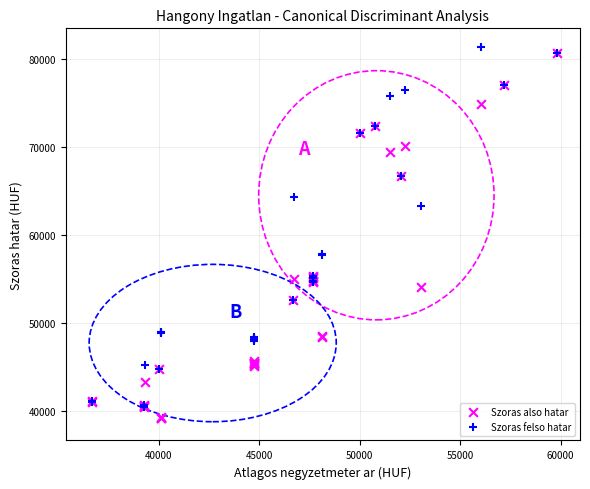

In the Szoras felso hatar series, what Y value is closest to 60890?

63264